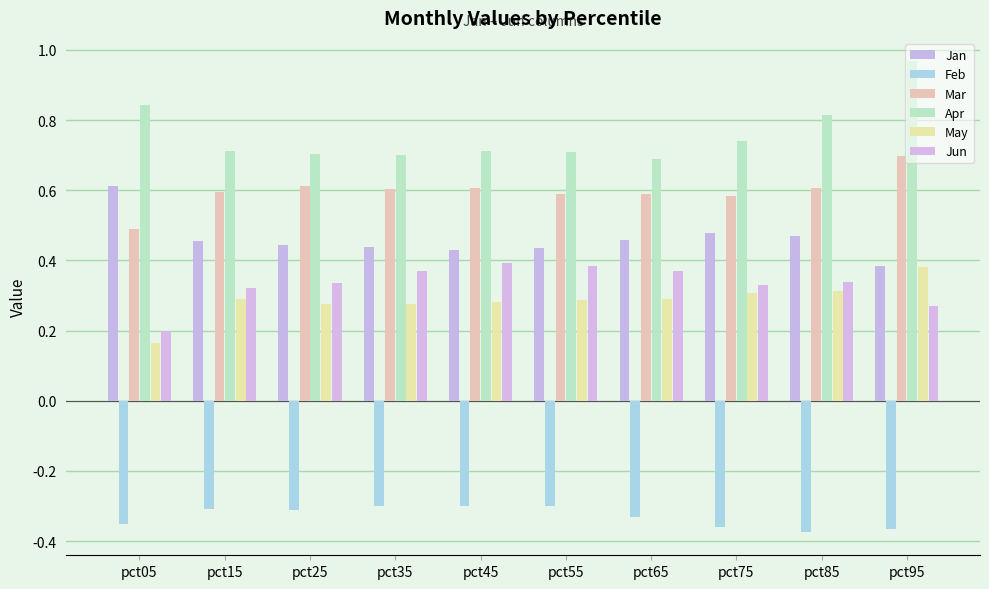

Rank the categories by May value from lowest to highest.

pct05, pct25, pct35, pct45, pct55, pct15, pct65, pct75, pct85, pct95